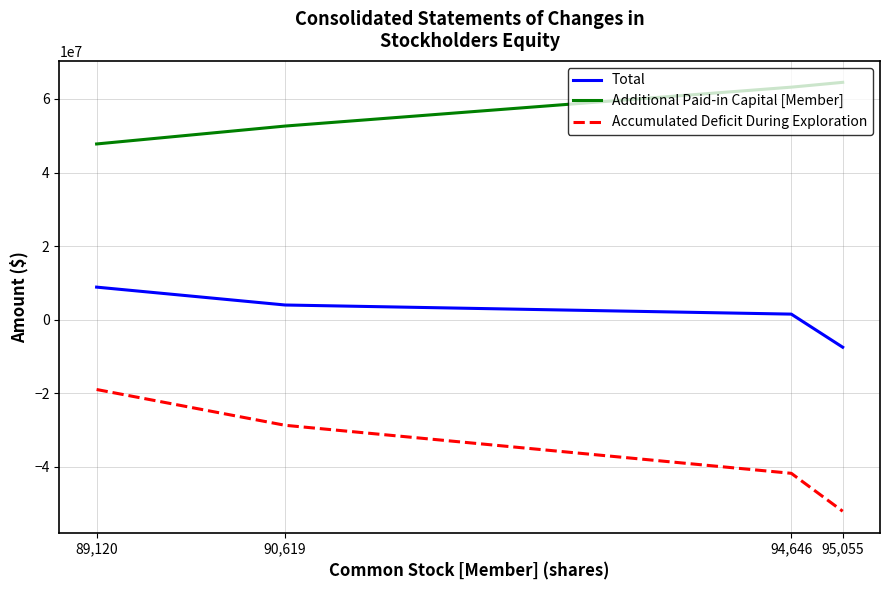

What is the difference between the Additional Paid-in Capital [Member] values at 95,055 and 90,619?

11892405